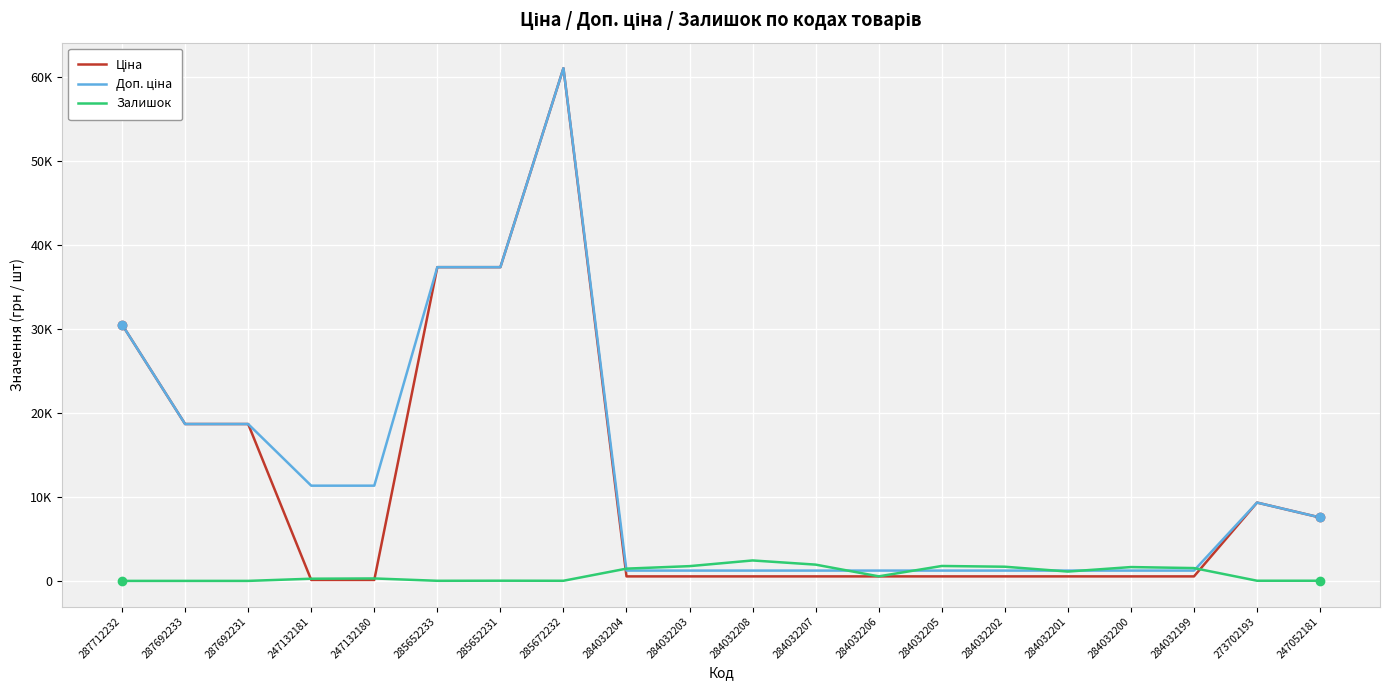

At how many categories does at least one series exceed 36157?

3